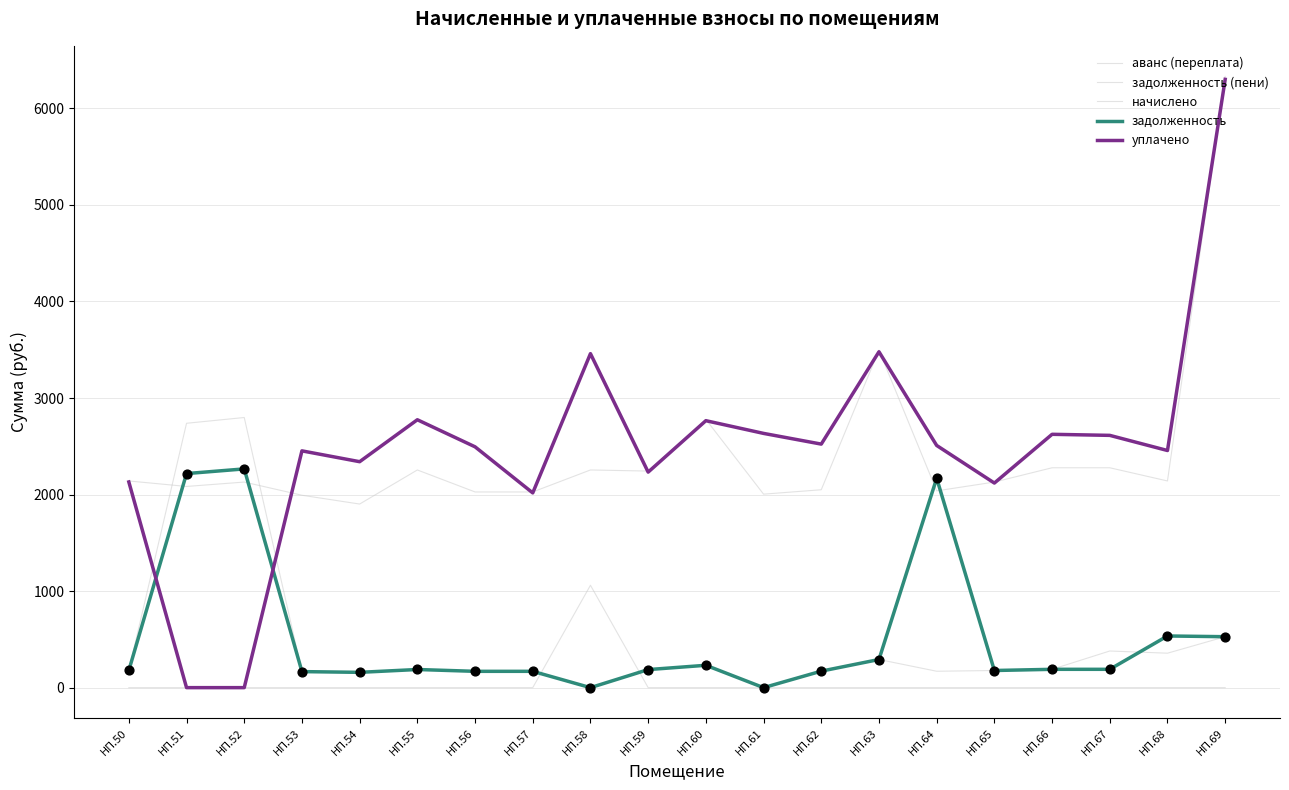

How many lines are shown in the chart?

5